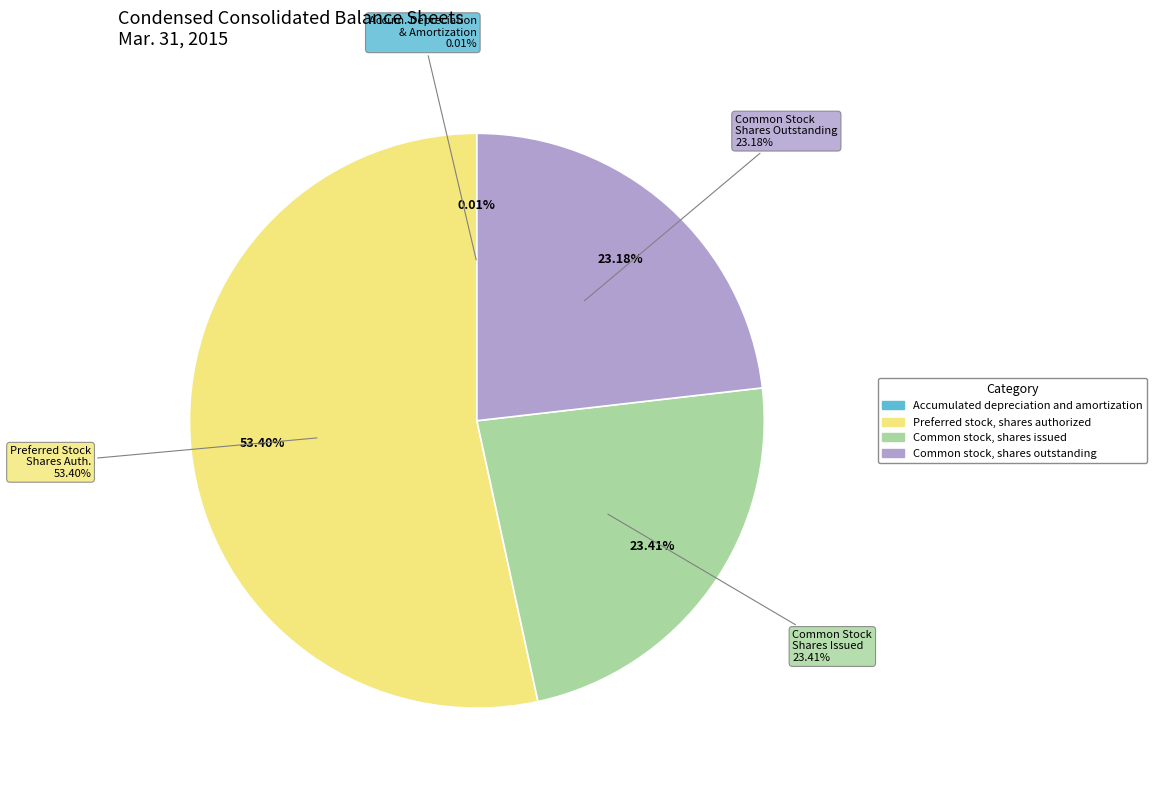

Which has a higher value, Accumulated depreciation and amortization or Common stock, shares outstanding?

Common stock, shares outstanding